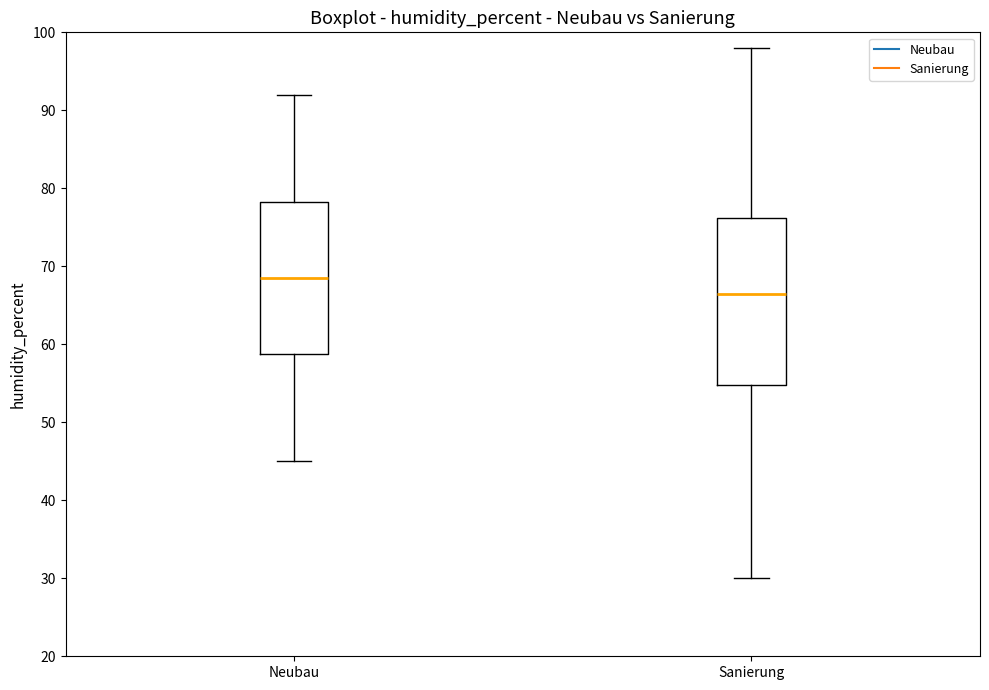

Reading left to right, read every box against the y-axis: the position of its median line, the range the box covers, and the ends of its whiskers. The values are not printed on the chart, so give them approximately, as read against the axis.

Neubau: median 69, box 59 to 78, whiskers 45 to 92
Sanierung: median 67, box 55 to 76, whiskers 30 to 98